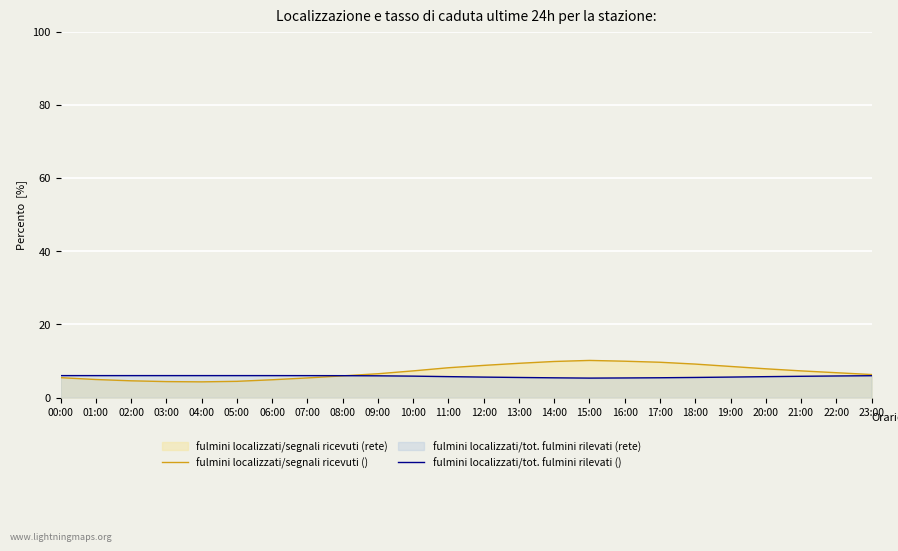

Between 02:00 and 05:00, which is larger?

02:00